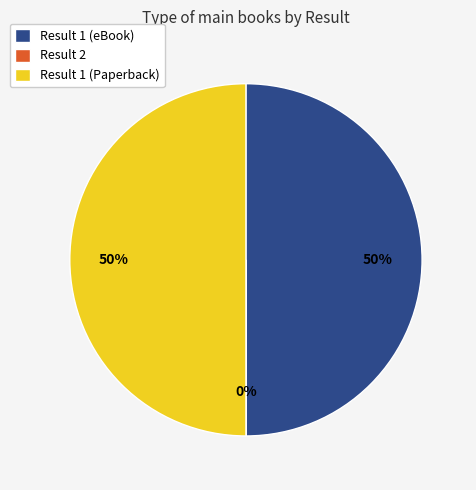

True or false: Result 1 (eBook) accounts for 56% of the total.

False